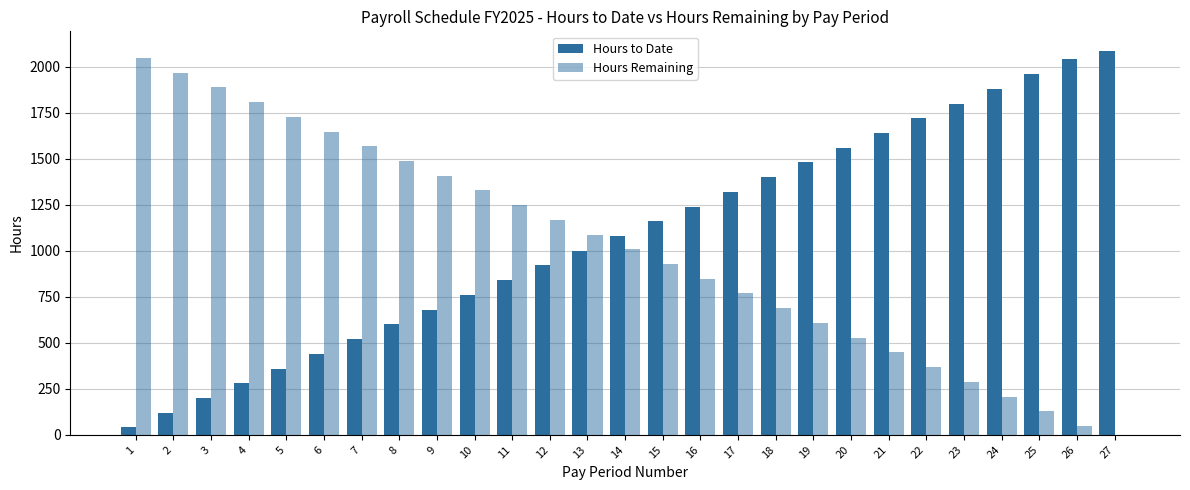

What is the spread (max minus min) of values at 7?

1048